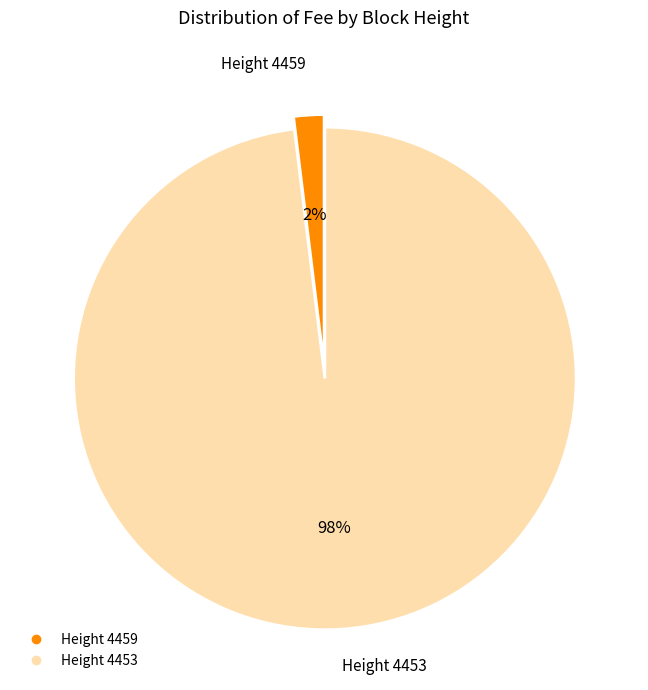

Is there a majority slice in this chart?

Yes